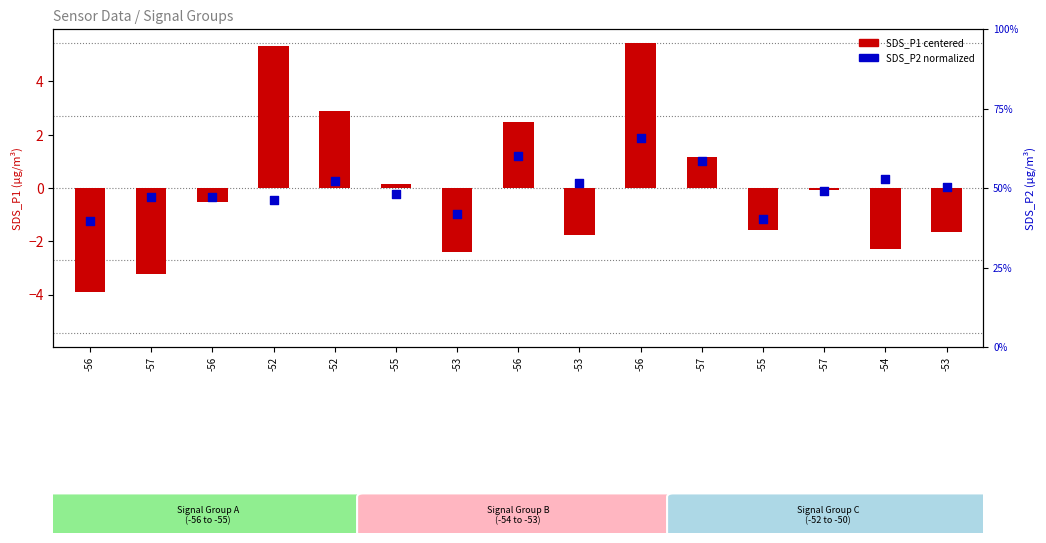

What is the total value across all series at -53?

39.6